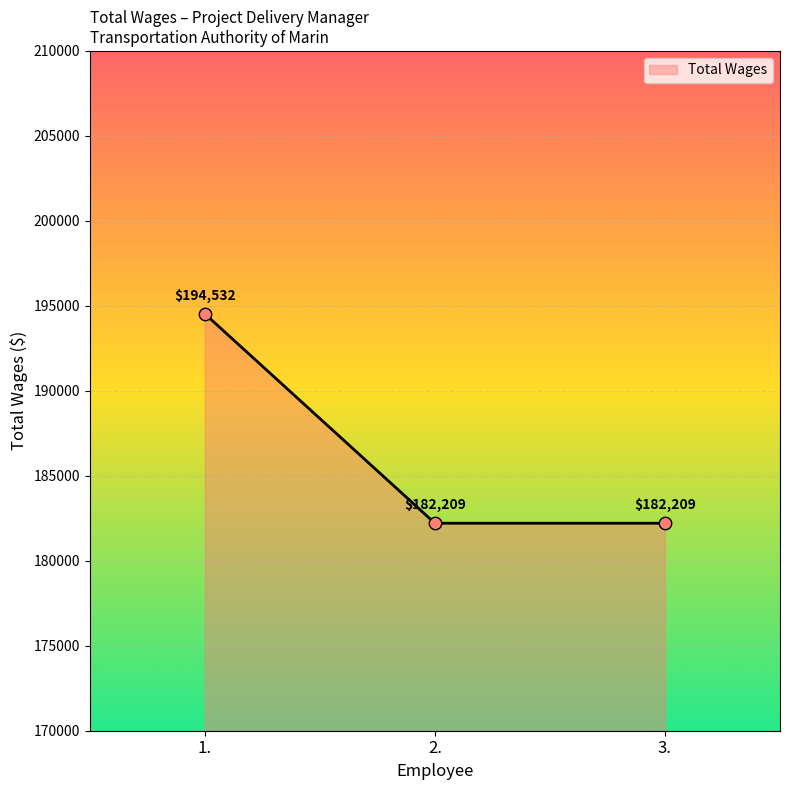

Which has a higher value, 1. or 3.?

1.